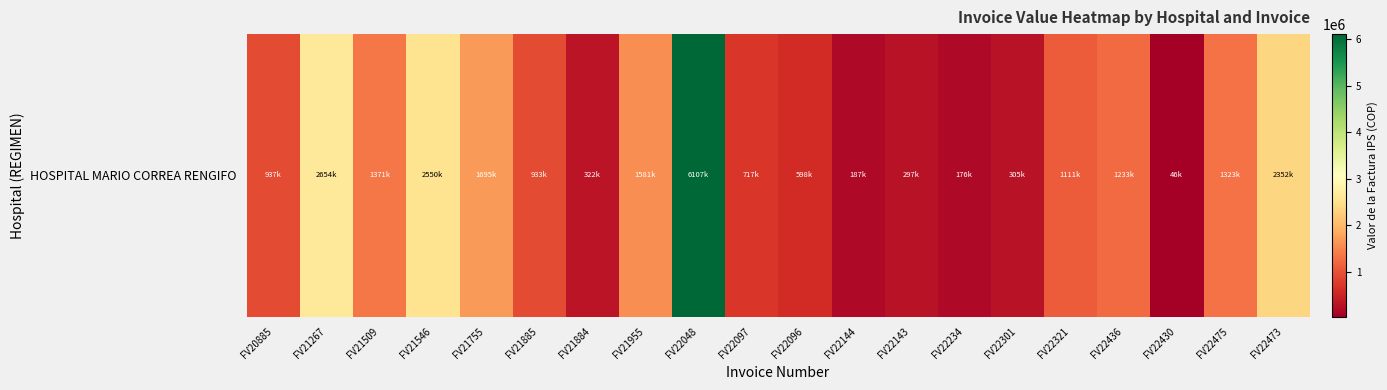

Is it true that the value at FV22473 is 2352600?

True